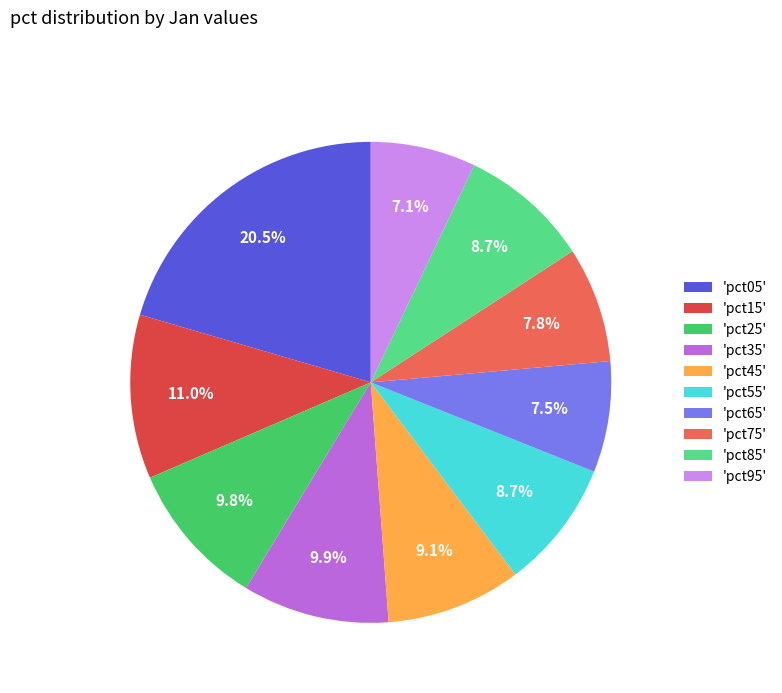

Count the number of slices in the pie.

10